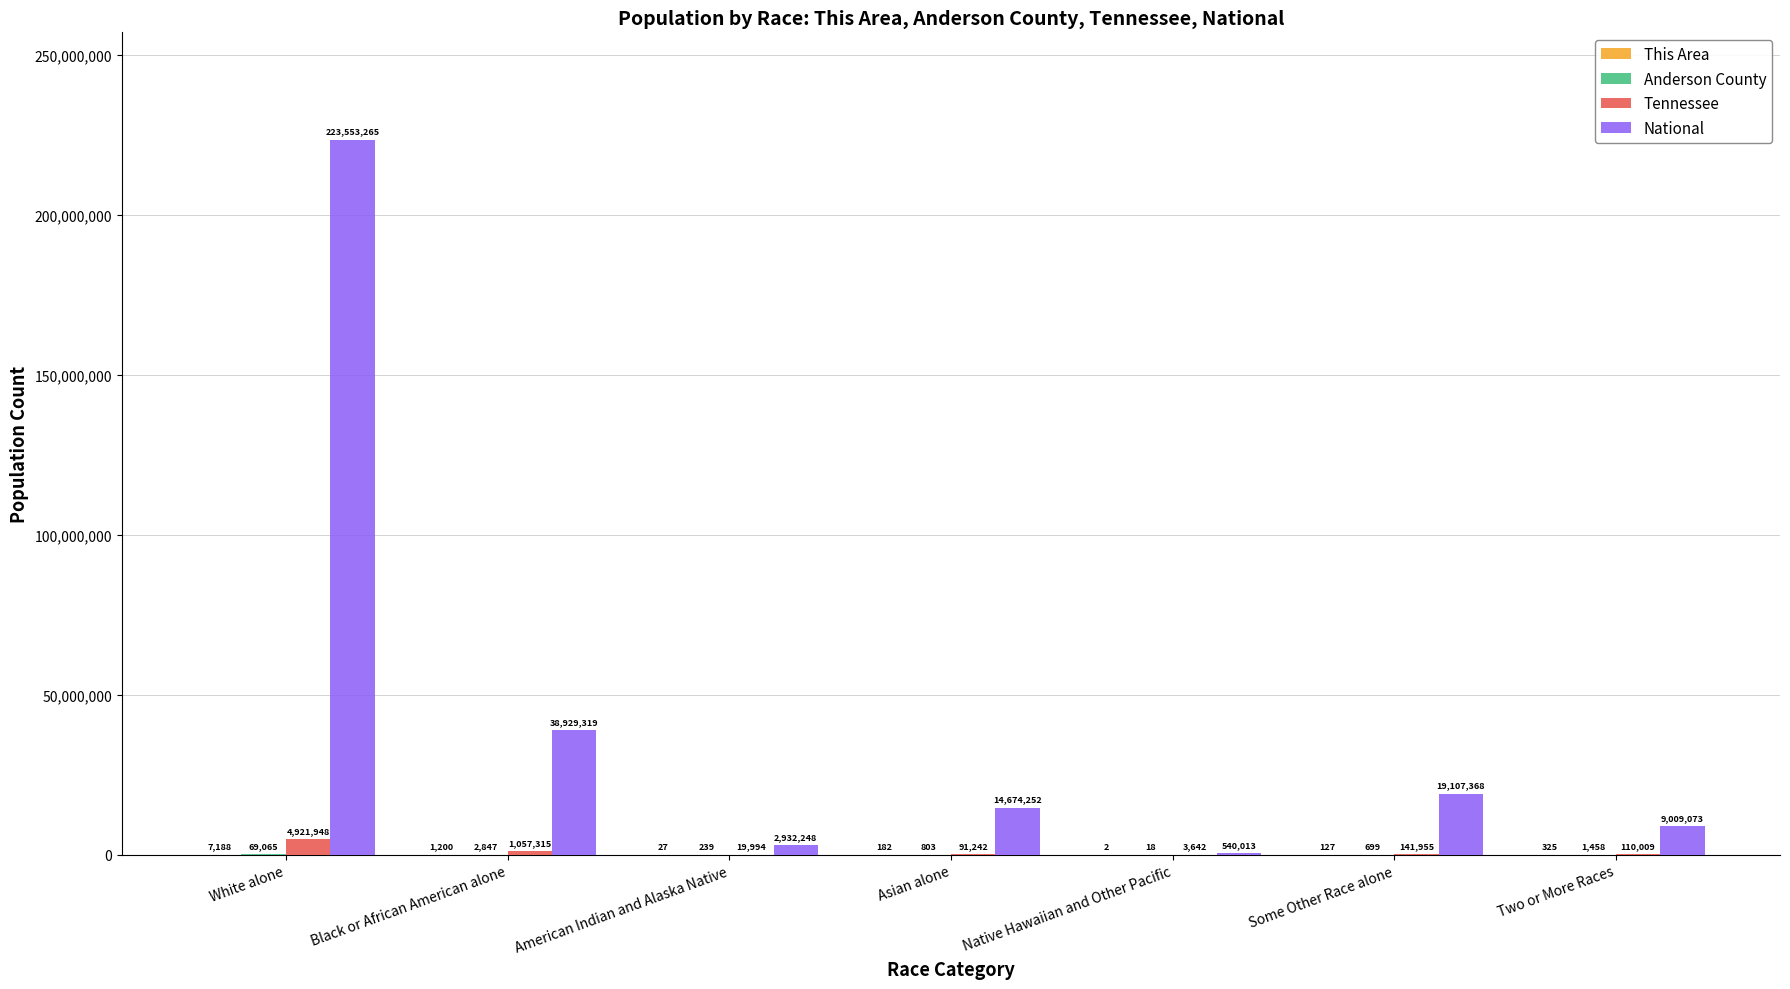

How many data points does each series have?

7